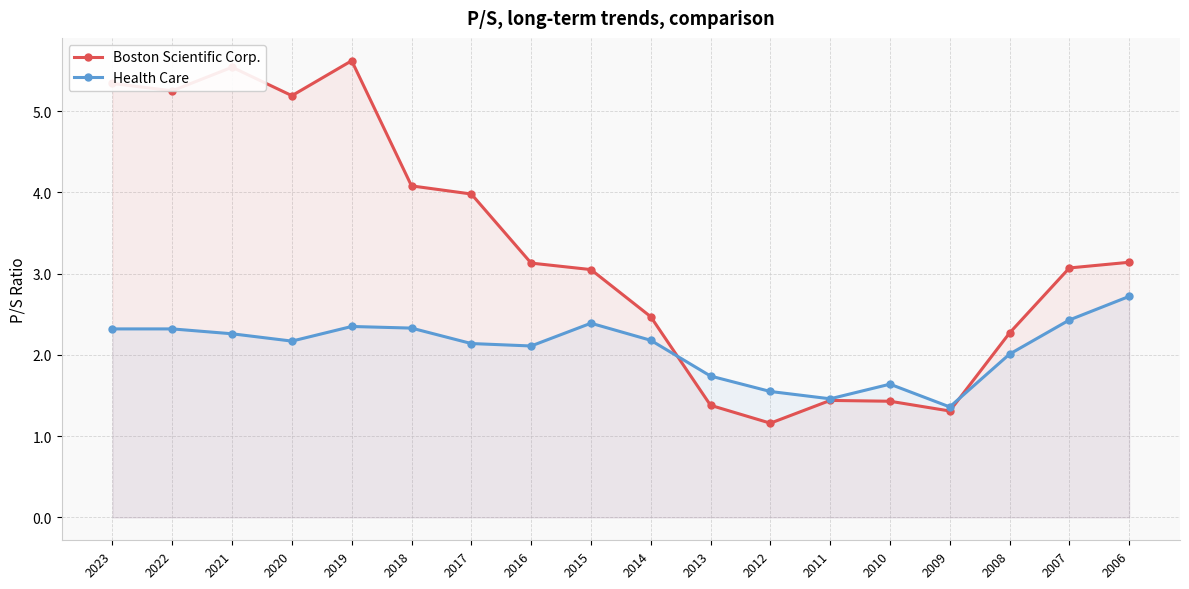

What is the spread (max minus min) of values at 2023?

3.0